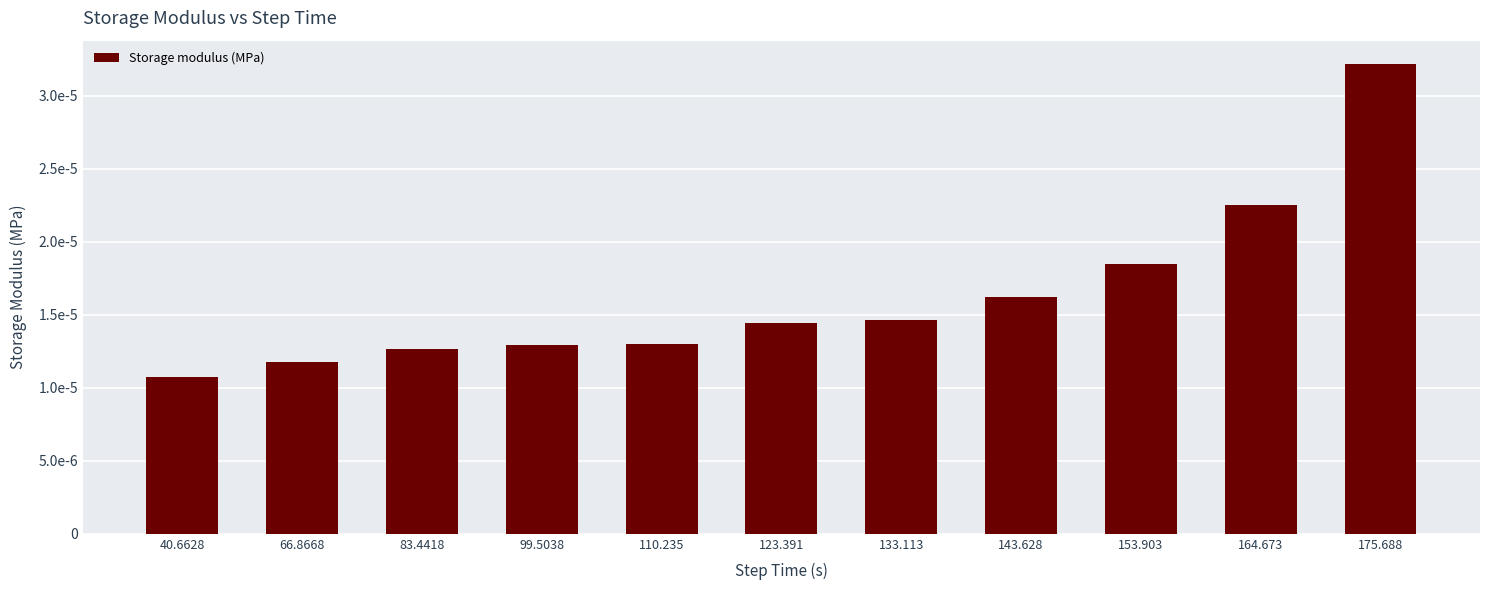

Where is the data nearest to the value 0?

40.6628